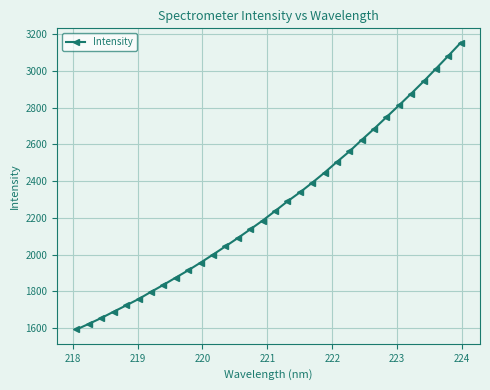

What is the value of the 29th point from the left?

2943.3